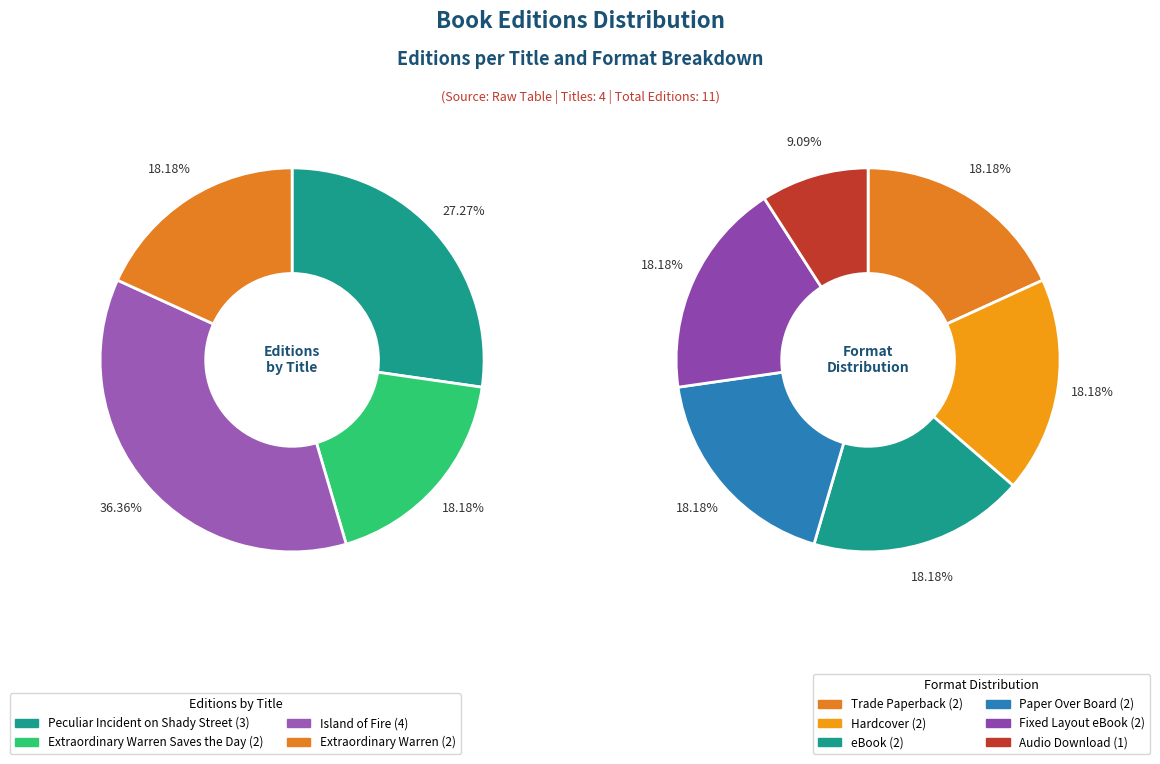

Count the number of slices in the pie.

4